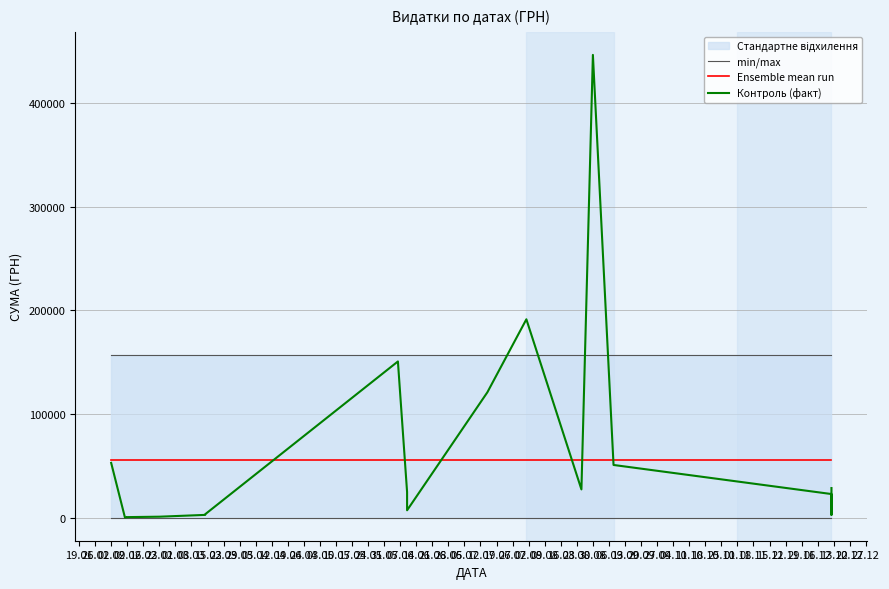

At 12.04, list the series in order from largest to smallest.

Контроль (факт), min/max, Ensemble mean run